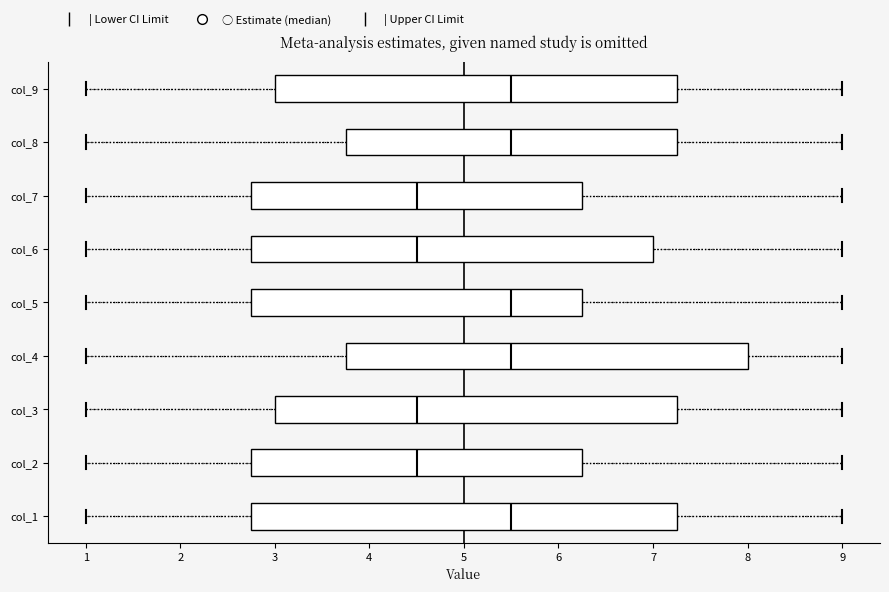

Reading bottom to top, read every box against the x-axis: the position of its median line, the range the box covers, and the ends of its whiskers. The values are not printed on the chart, so give them approximately, as read against the axis.

col_1: median 5.5, box 2.8 to 7.3, whiskers 1.0 to 9.0
col_2: median 4.5, box 2.8 to 6.3, whiskers 1.0 to 9.0
col_3: median 4.5, box 3.0 to 7.3, whiskers 1.0 to 9.0
col_4: median 5.5, box 3.8 to 8.0, whiskers 1.0 to 9.0
col_5: median 5.5, box 2.8 to 6.3, whiskers 1.0 to 9.0
col_6: median 4.5, box 2.8 to 7.0, whiskers 1.0 to 9.0
col_7: median 4.5, box 2.8 to 6.3, whiskers 1.0 to 9.0
col_8: median 5.5, box 3.8 to 7.3, whiskers 1.0 to 9.0
col_9: median 5.5, box 3.0 to 7.3, whiskers 1.0 to 9.0